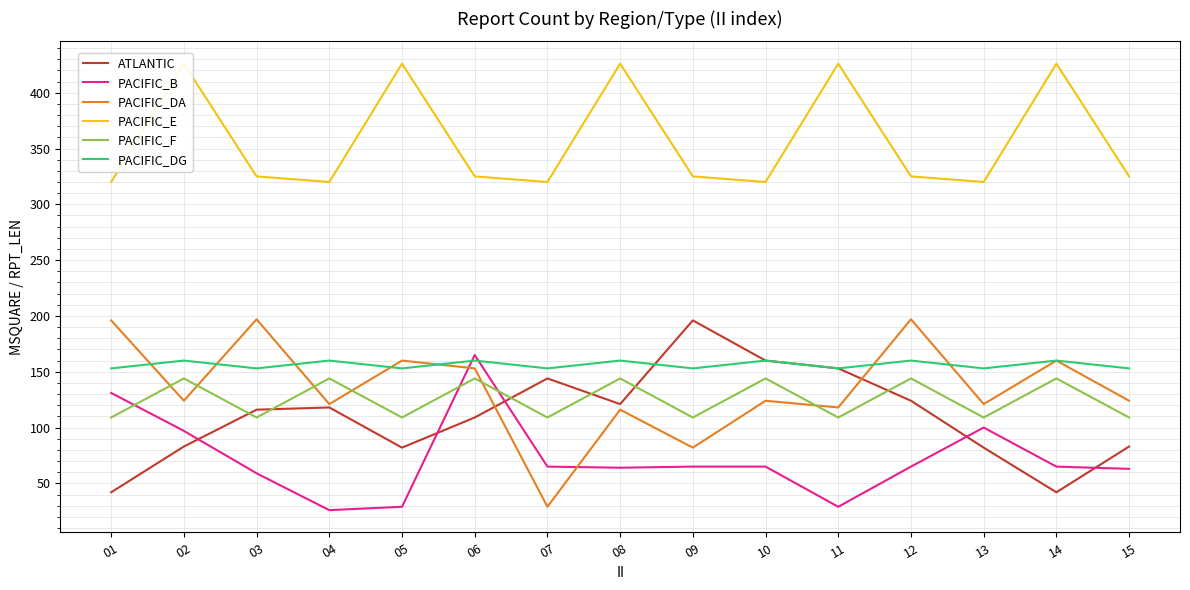

Is this an area chart (filled region under the line)?

No